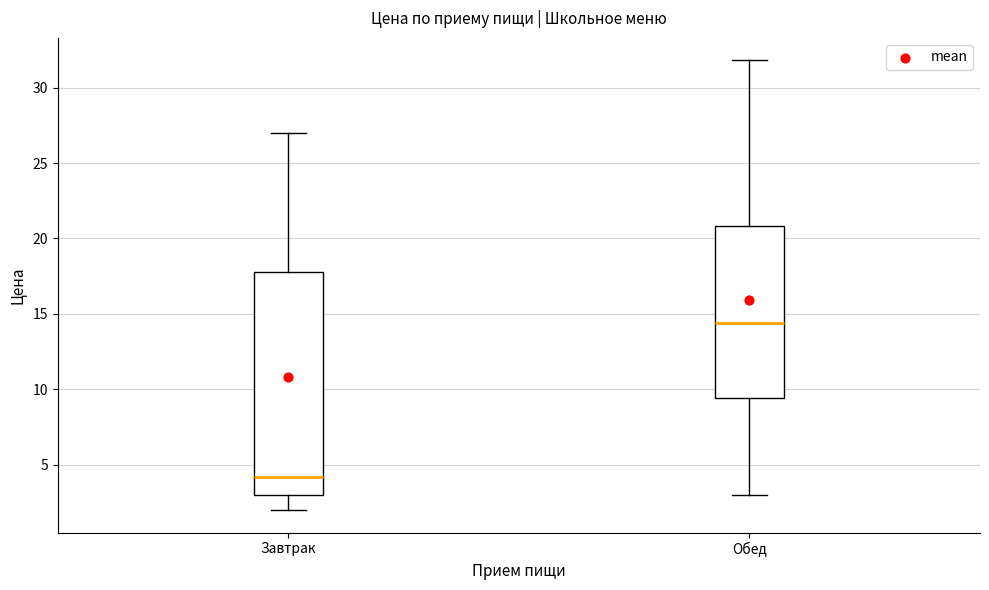

Which box has the highest median line?

Обед